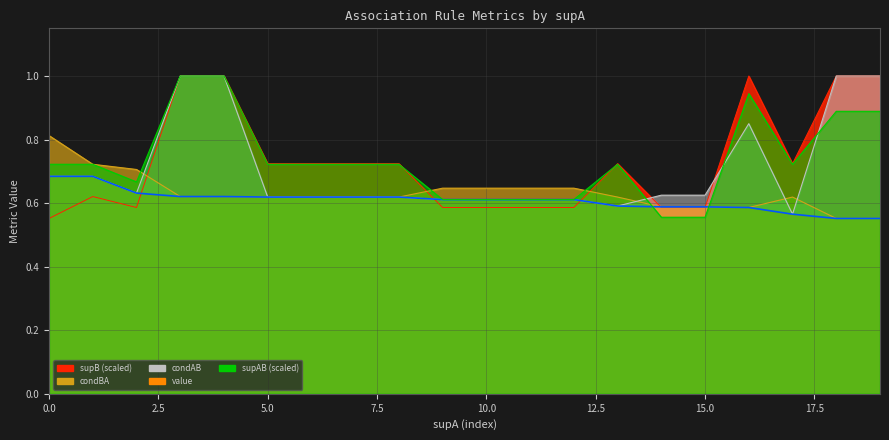

Reading left to right, what are all the values shown in this chart?

value: 0.7	0.7	0.6	0.6	0.6	0.6	0.6	0.6	0.6	0.6	0.6	0.6	0.6	0.6	0.6	0.6	0.6	0.6	0.6	0.6
condAB: 0.7	0.7	0.6	1.0	1.0	0.6	0.6	0.6	0.6	0.6	0.6	0.6	0.6	0.6	0.6	0.6	0.8	0.6	1.0	1.0
condBA: 0.8	0.7	0.7	0.6	0.6	0.6	0.6	0.6	0.6	0.6	0.6	0.6	0.6	0.6	0.6	0.6	0.6	0.6	0.6	0.6
supB: 0.6	0.6	0.6	1.0	1.0	0.7	0.7	0.7	0.7	0.6	0.6	0.6	0.6	0.7	0.6	0.6	1.0	0.7	1.0	1.0
supAB: 0.7	0.7	0.7	1.0	1.0	0.7	0.7	0.7	0.7	0.6	0.6	0.6	0.6	0.7	0.6	0.6	0.9	0.7	0.9	0.9